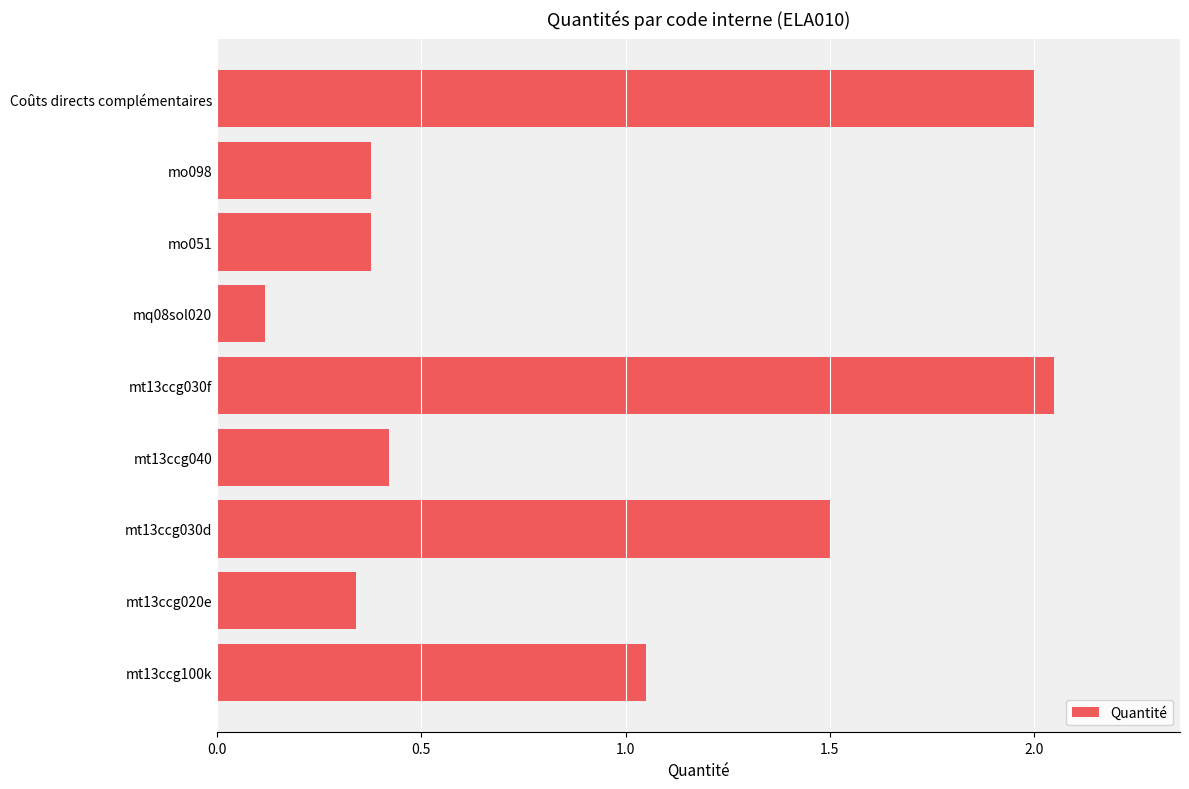

Which category has the lowest value across all series?

mq08sol020